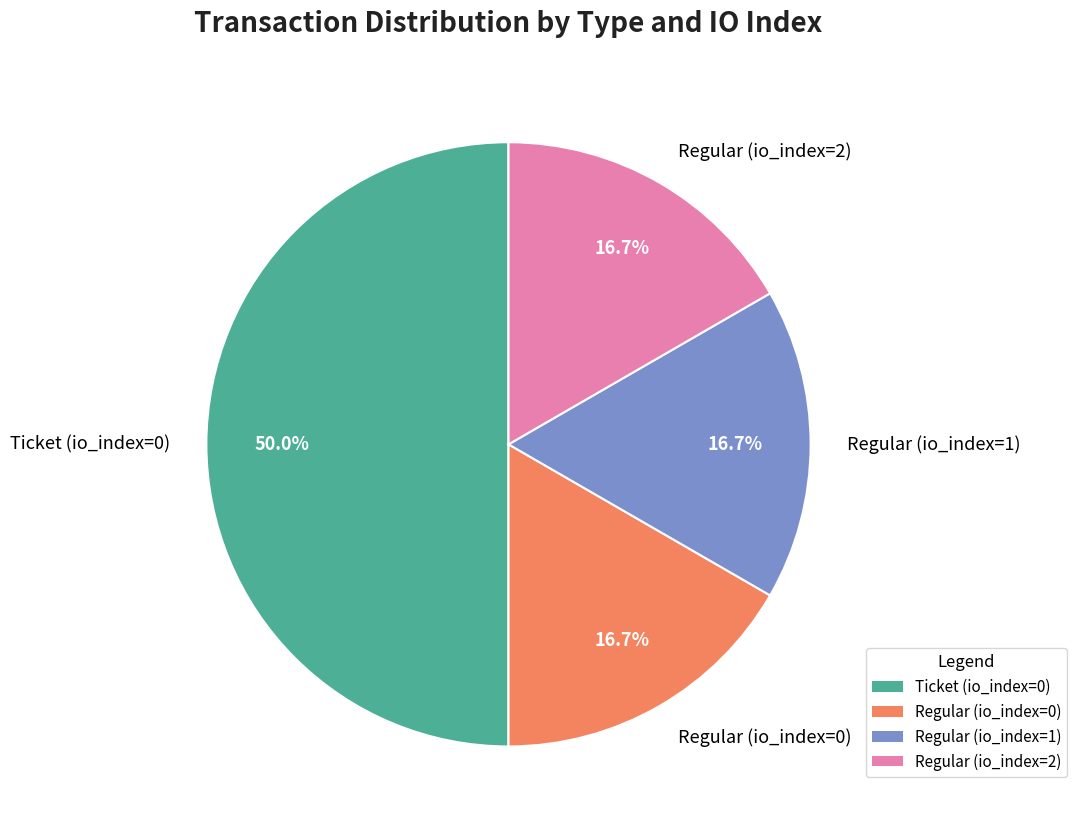

Approximately how many times larger is the value at Regular (io_index=0) compared to Regular (io_index=2)?

1.0